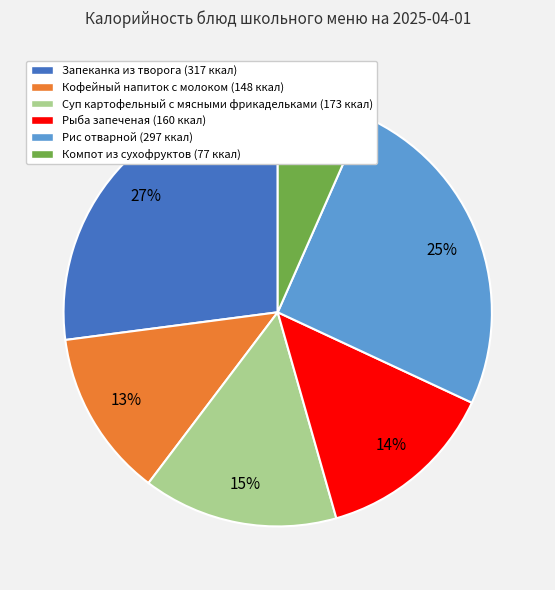

Is the sum of Суп картофельный с мясными фрикадельками (173 ккал) and Компот из сухофруктов (77 ккал) greater than half?

No